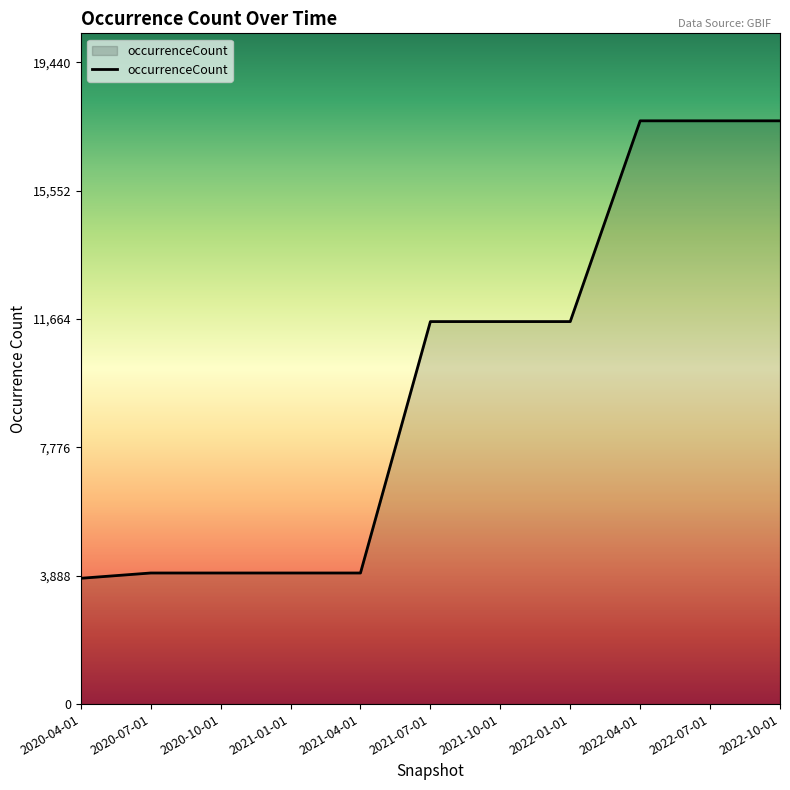

The value at 2020-04-01 is 1396. True or false?

False